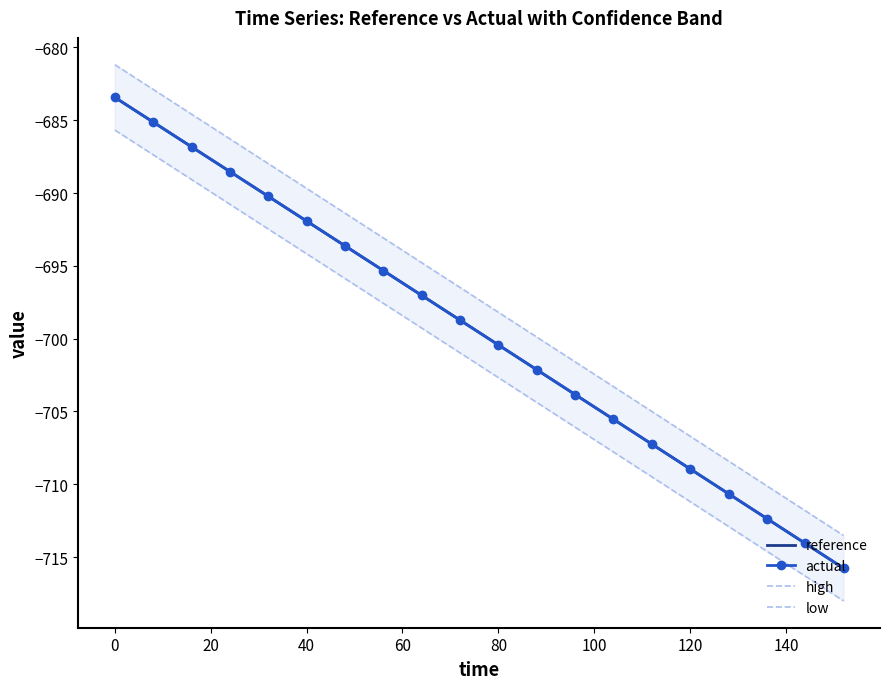

The reference series shows -1170.1 at 80. True or false?

False